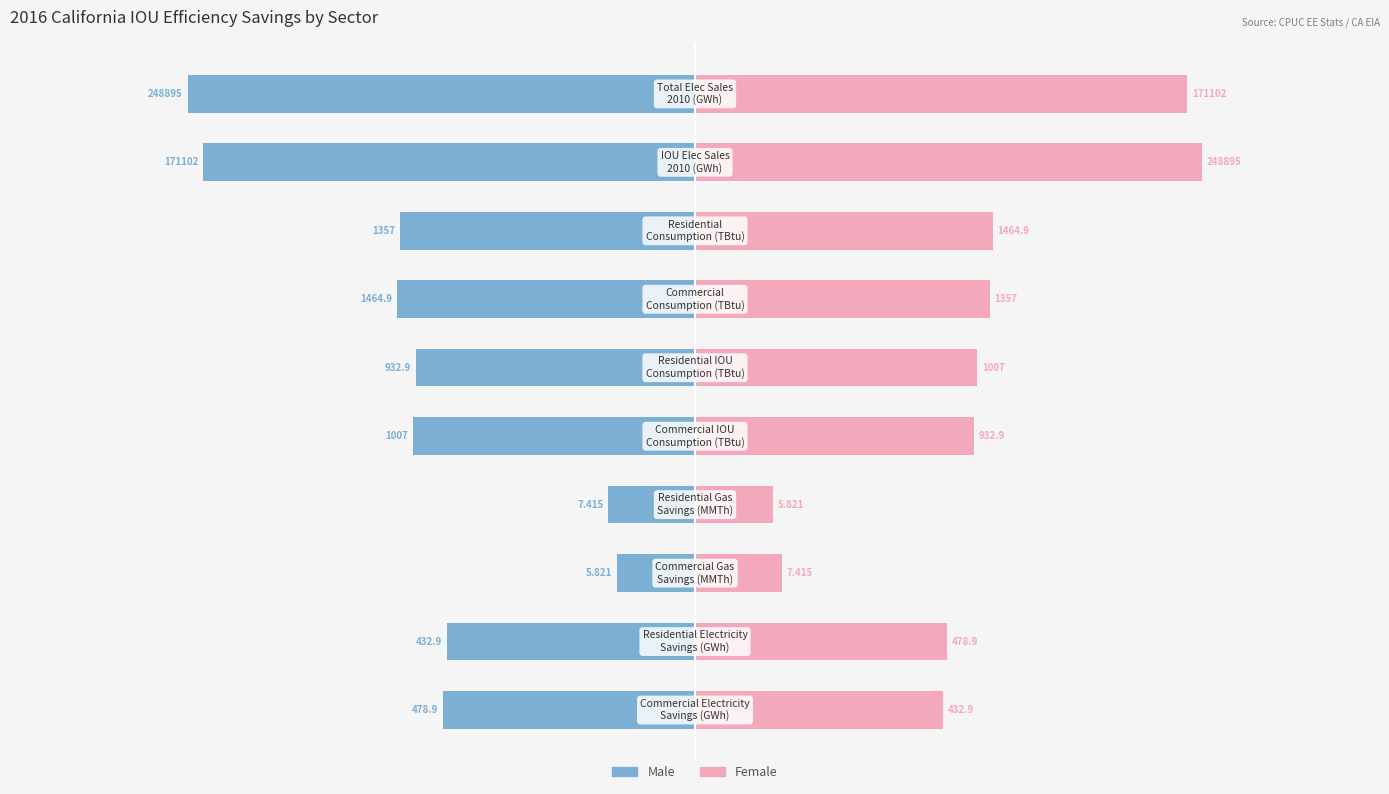

Which series has the widest spread of values?

Male